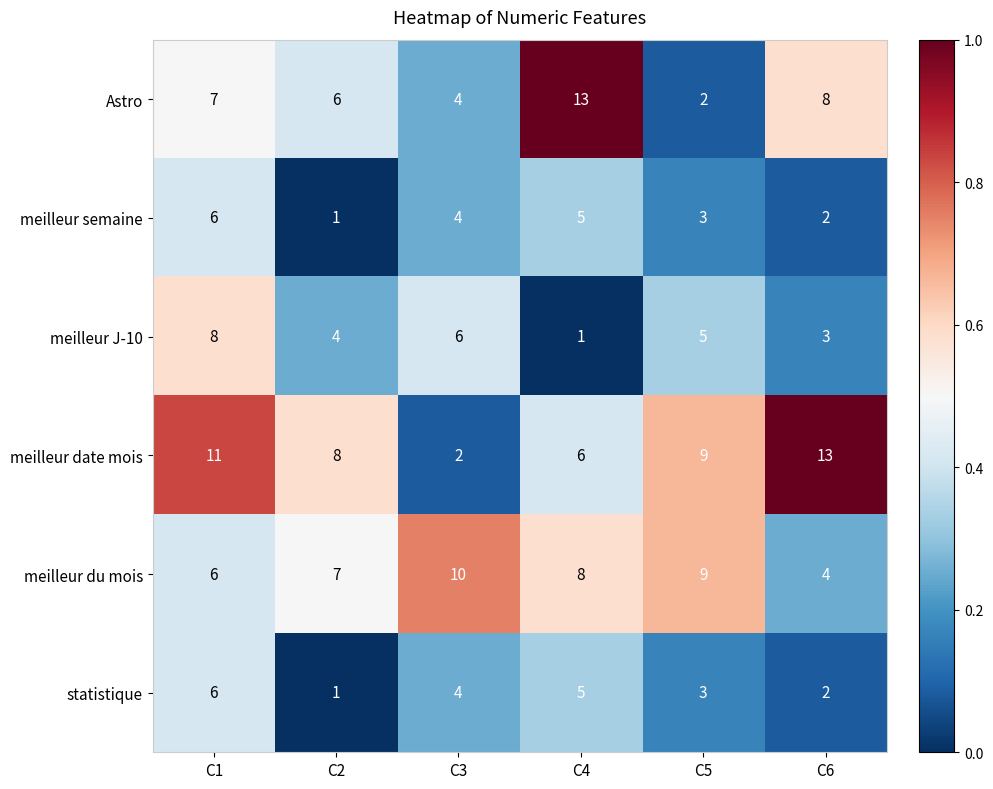

What is the total value across all series at C1?

44